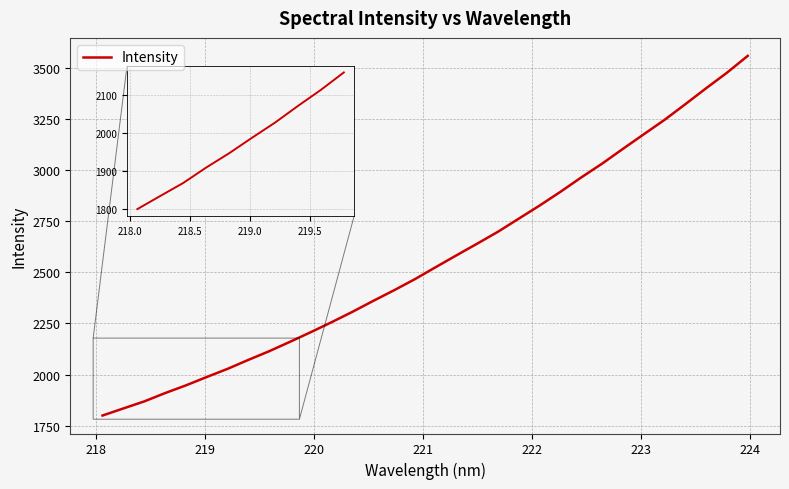

What is the maximum value shown in the chart?

3558.3